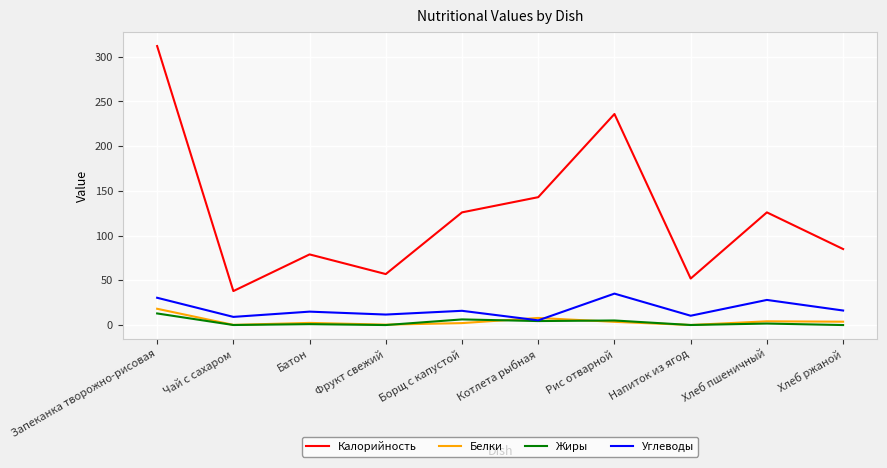

What is the difference between the Калорийность values at Хлеб ржаной and Хлеб пшеничный?

41.0